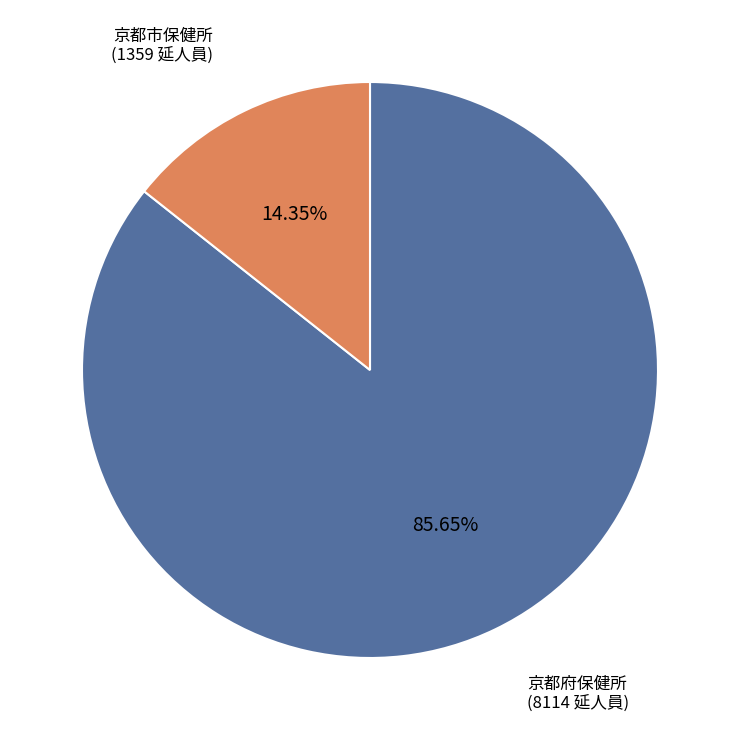

Is there a majority slice in this chart?

Yes